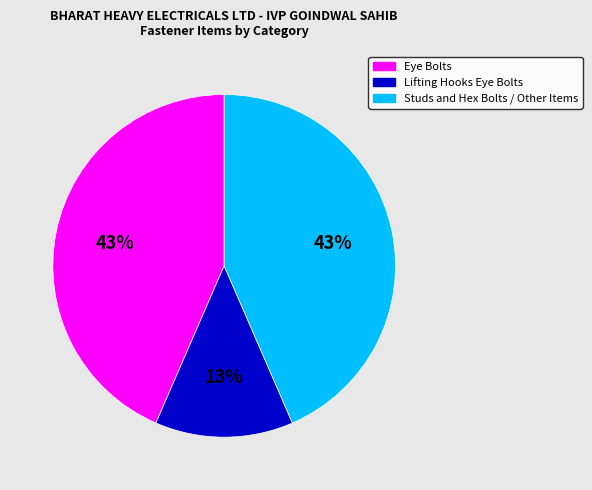

Combined, do Eye Bolts and Studs and Hex Bolts / Other Items account for over 50%?

Yes